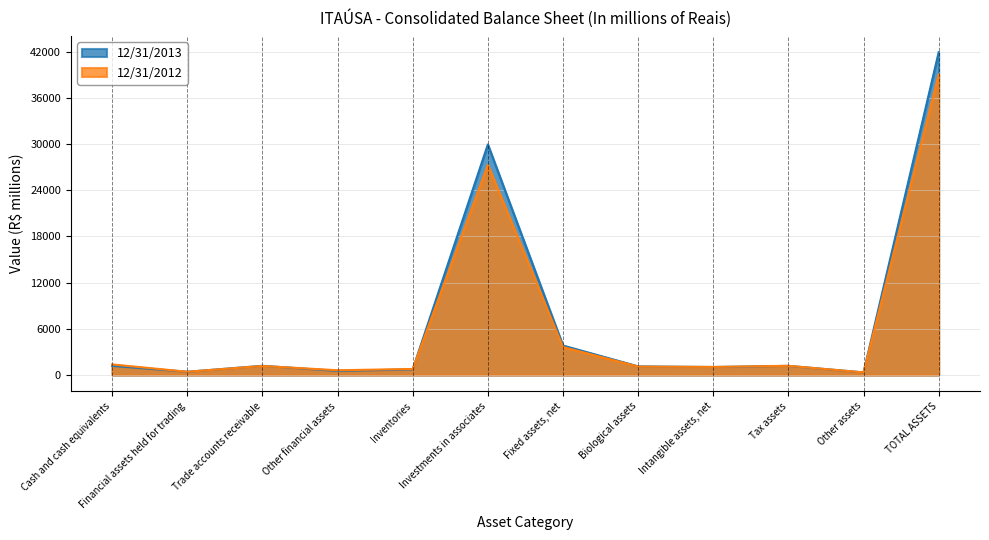

Which label corresponds to the largest value in the chart?

TOTAL ASSETS